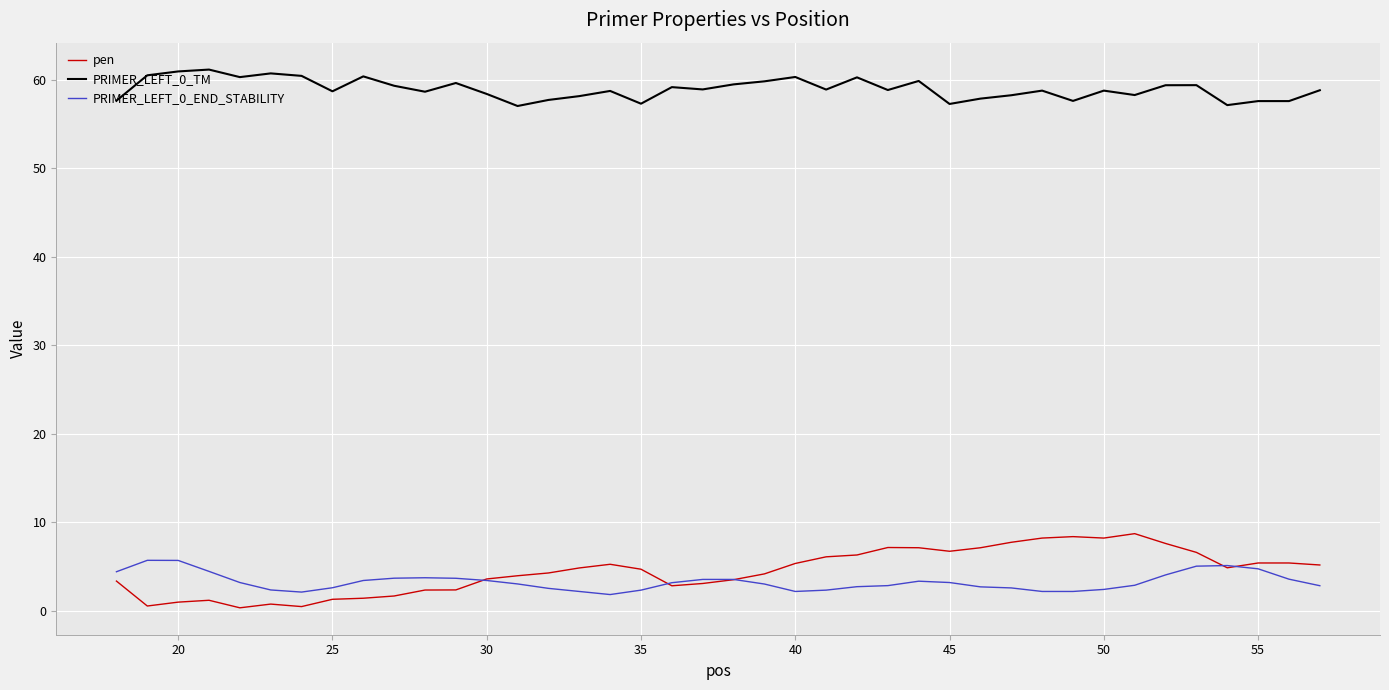

Rank the series by their maximum value, from highest to lowest.

PRIMER_LEFT_0_TM, pen, PRIMER_LEFT_0_END_STABILITY